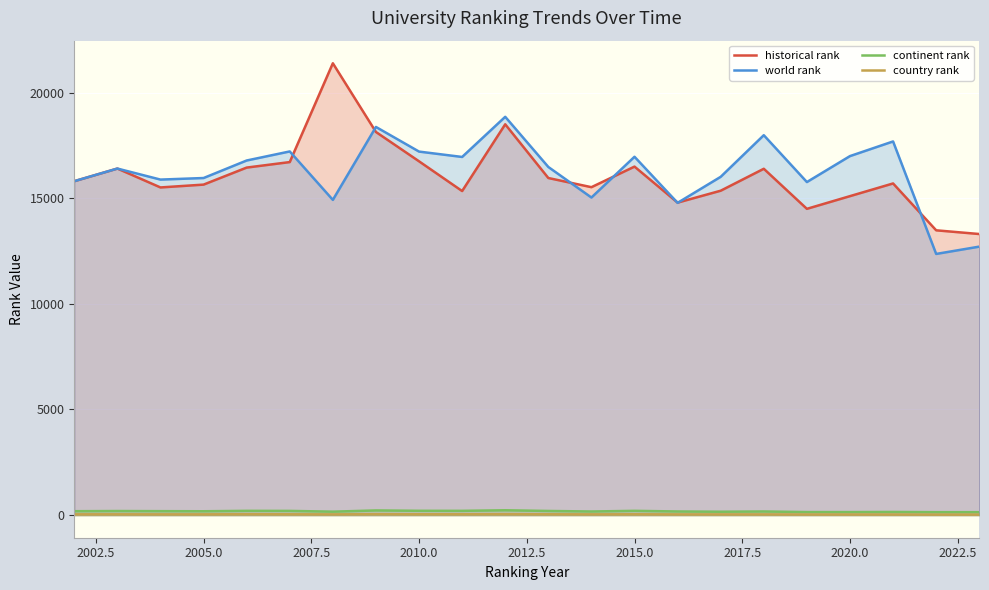

True or false: historical rank and continent rank cross at least once.

False